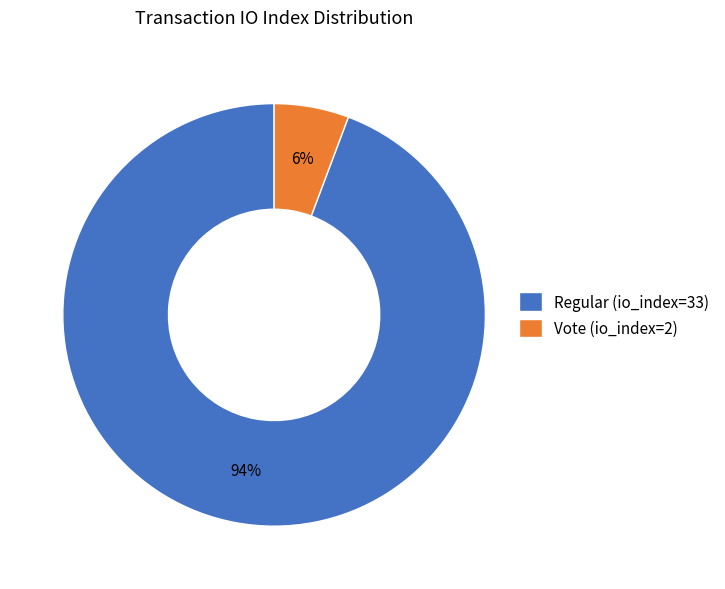

What percentage is the Vote (io_index=2) slice, to the nearest percent?

6%